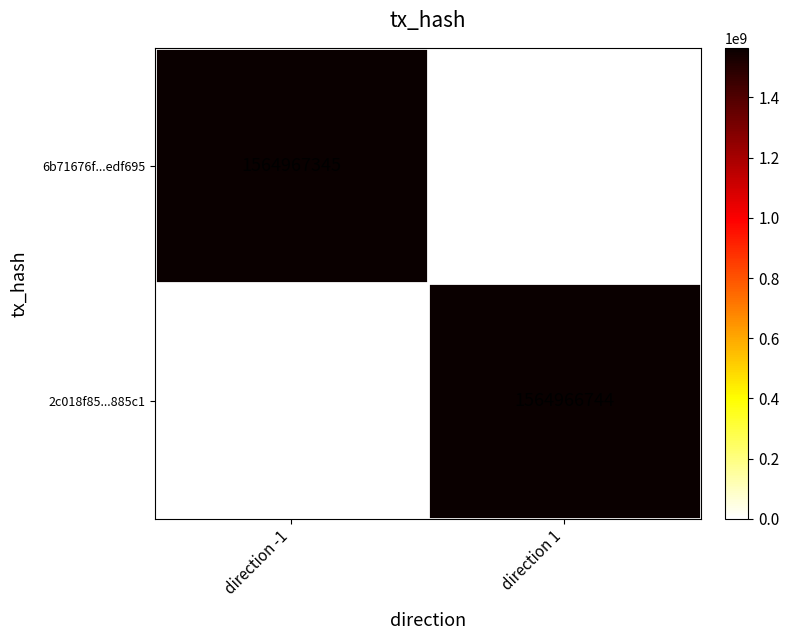

Count the number of data series in this chart.

2